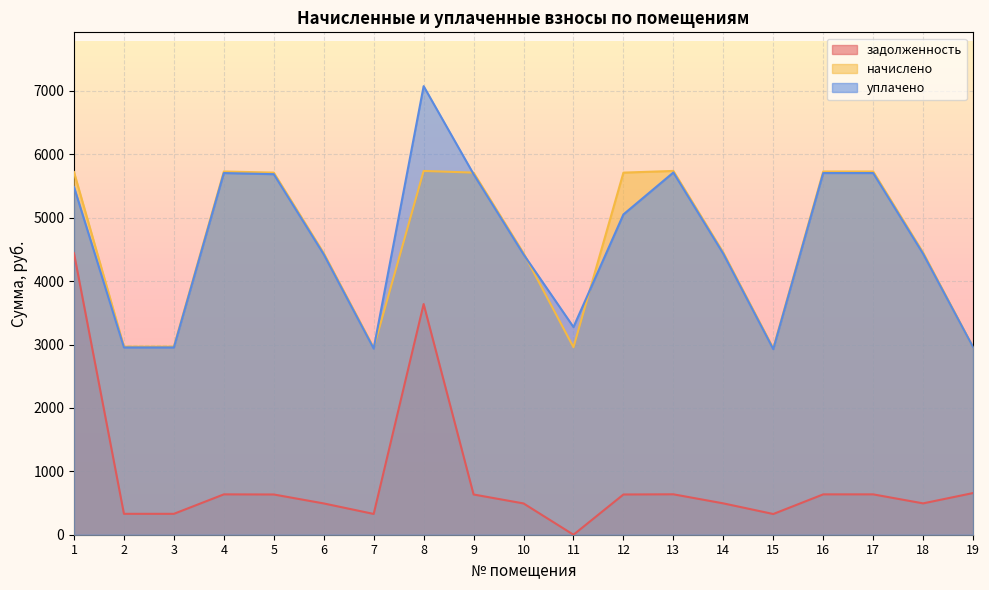

In начислено, how many points are higher than both neighbors (excluding endpoints)?

3